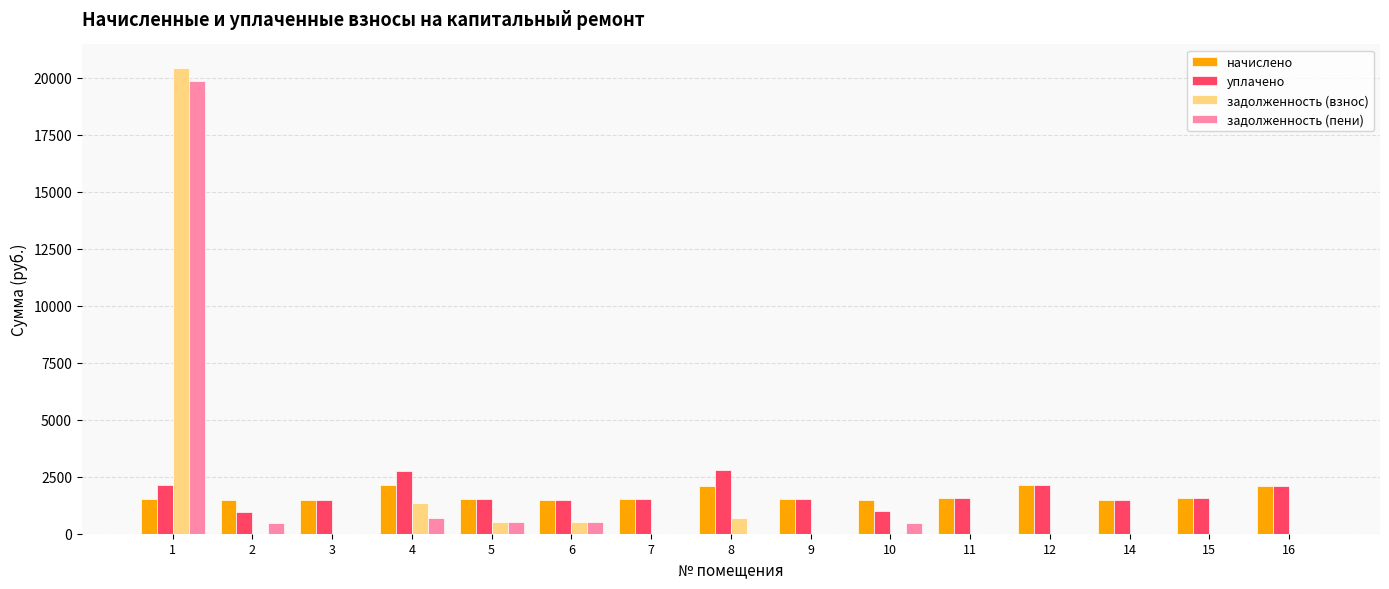

What is the maximum value for задолженность (пени)?

19829.2